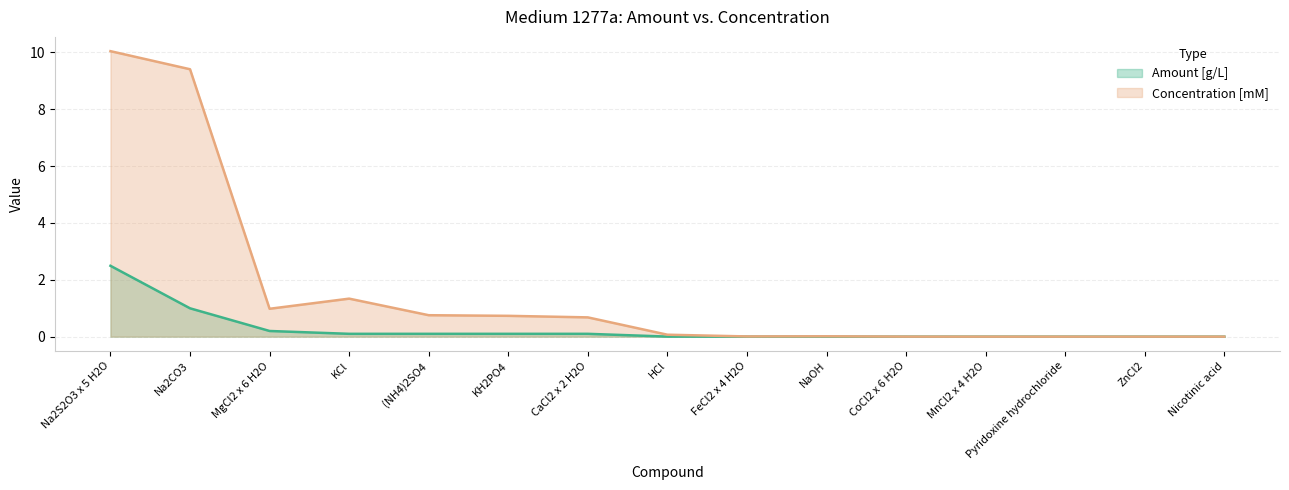

True or false: Amount [g/L] and Concentration [mM] intersect in this chart.

False